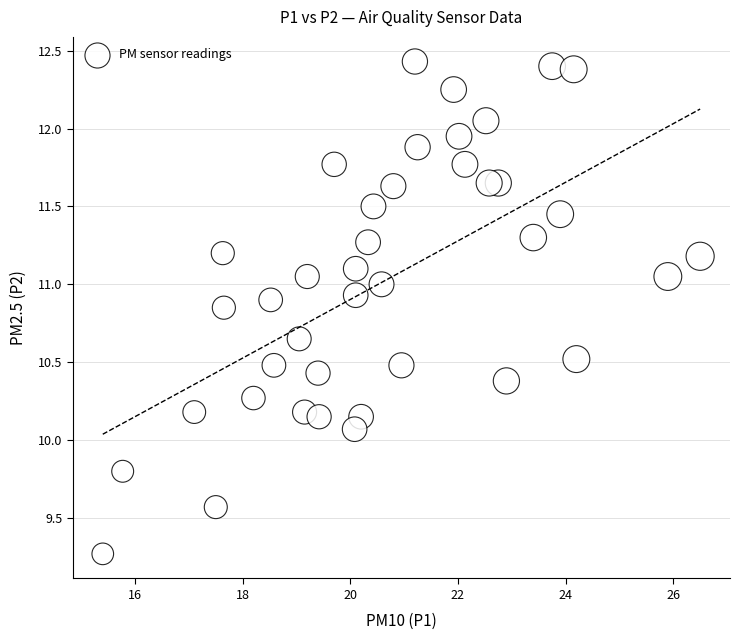

What Y value in the scatter plot is closest to 10?

10.1